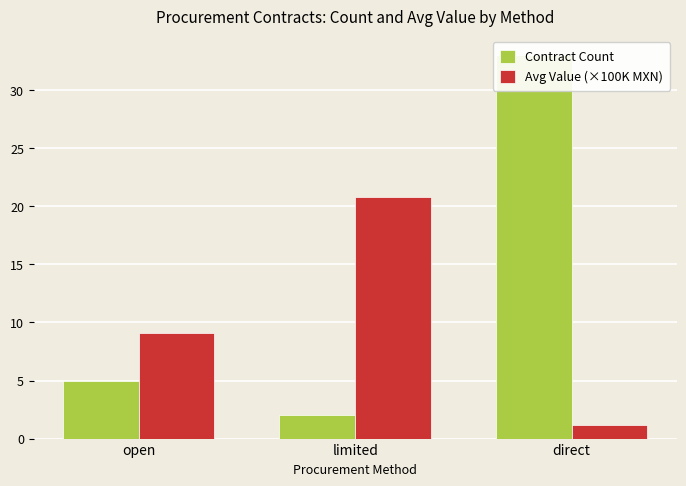

Reading right to left, what are all the values shown in this chart?

Contract Count: direct=33.0	limited=2.0	open=5.0
Avg Value (×100K MXN): direct=1.2	limited=20.8	open=9.1